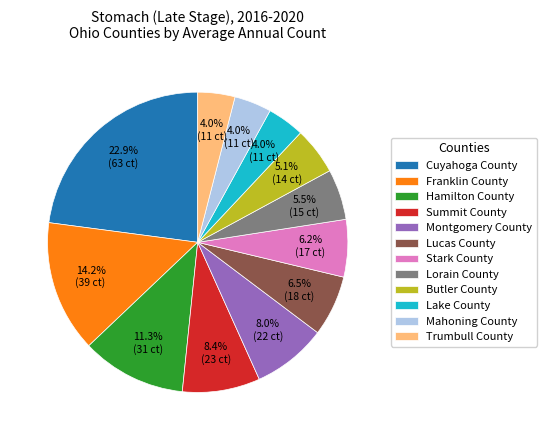

To the nearest percent, what is the average slice percentage?

8%